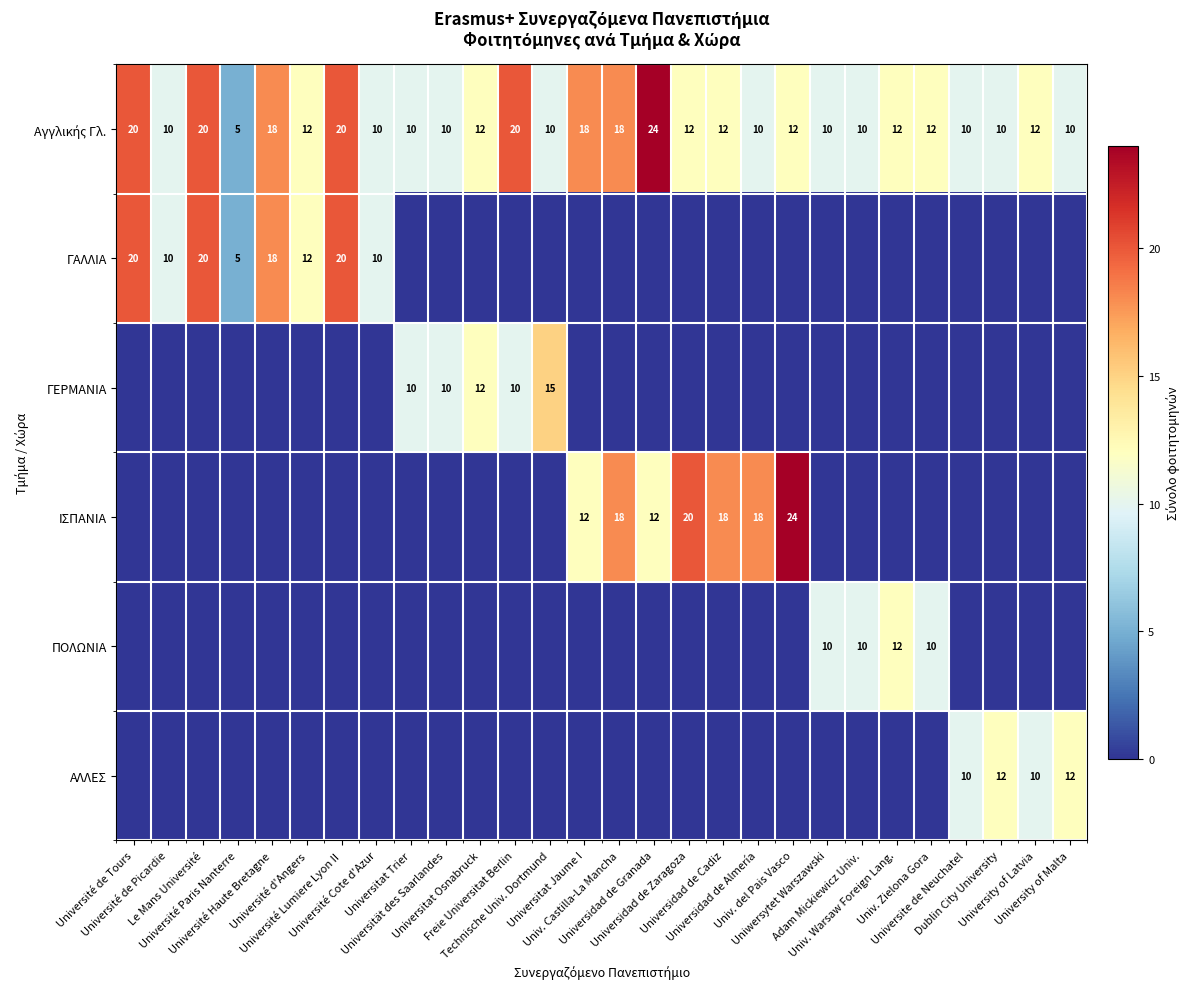

What is the sum of all ΓΑΛΛΙΑ values?

115